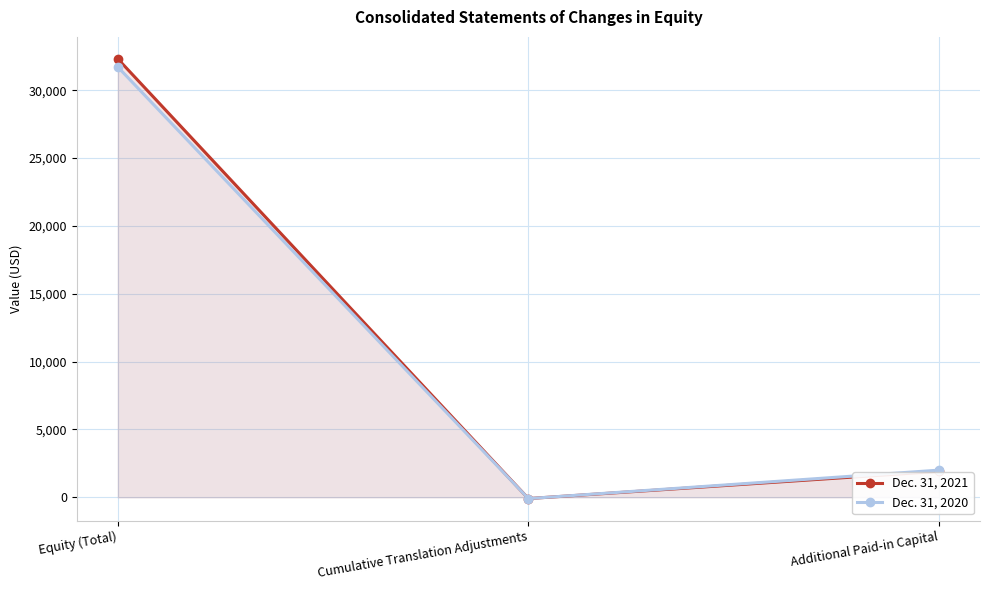

Is it true that Dec. 31, 2021 equals 1911 at Additional Paid-in Capital?

True